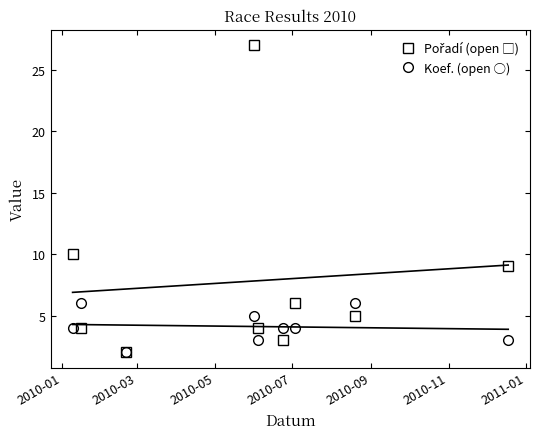

What are all the series names shown in the legend?

Pořadí (open □), Koef. (open ○)